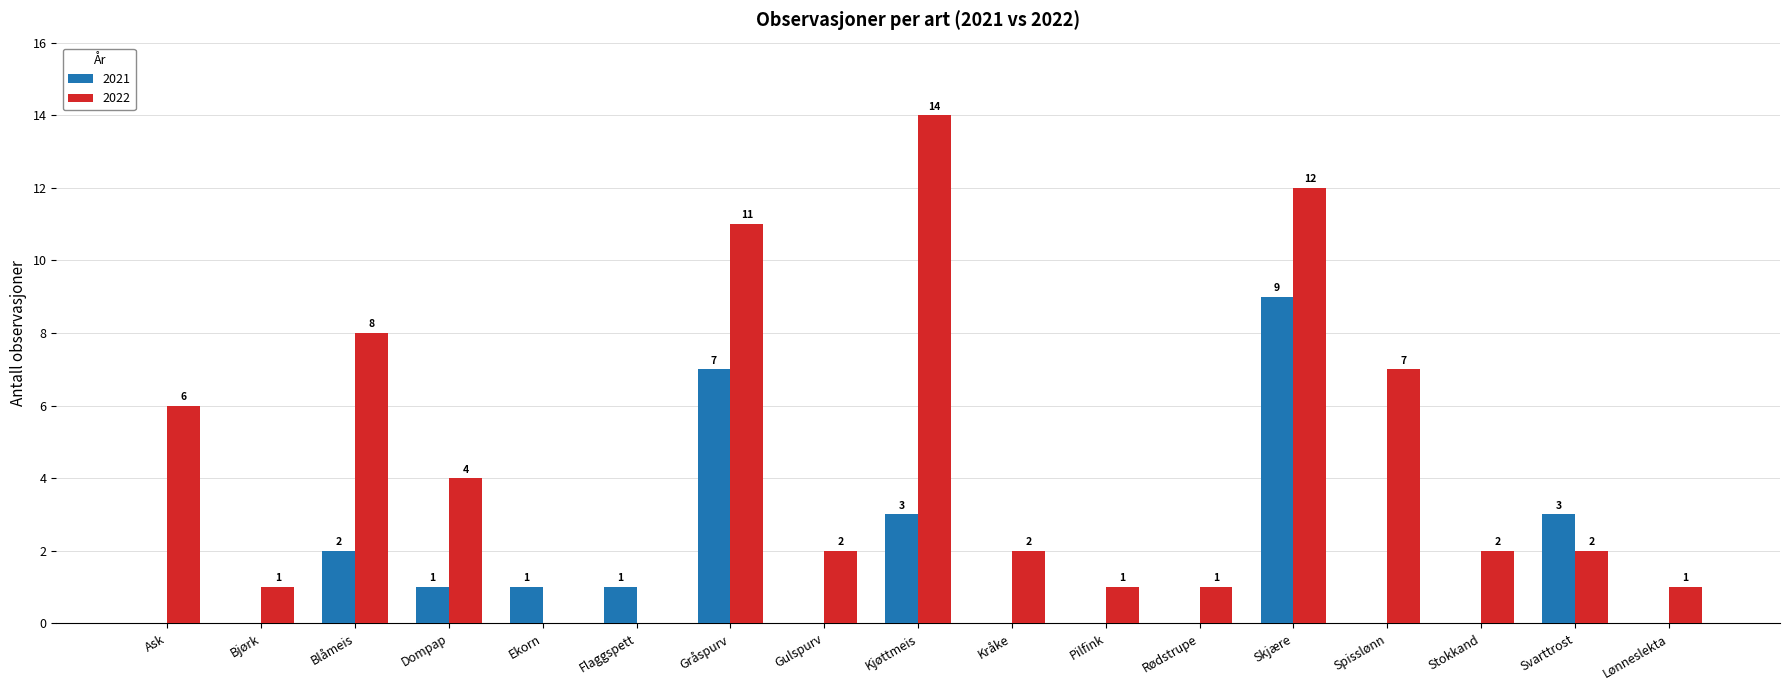

How many data points in 2021 are above 0?

8